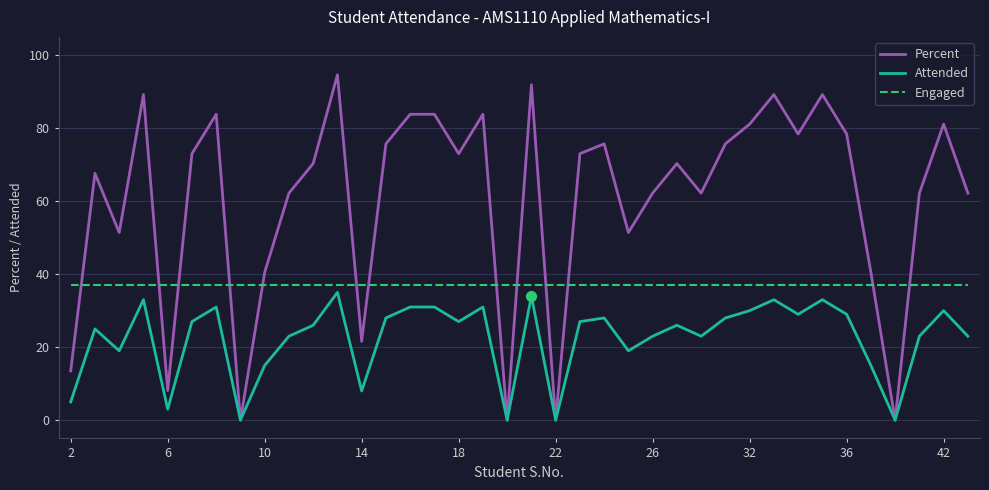

What are all the series names shown in the legend?

Percent, Attended, Engaged